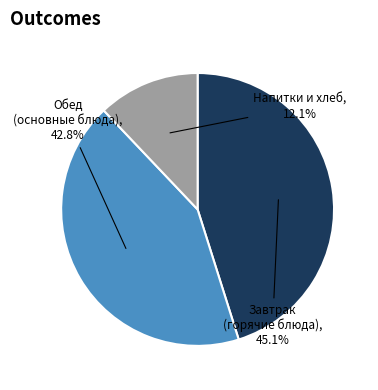

How many segments does this pie chart have?

3